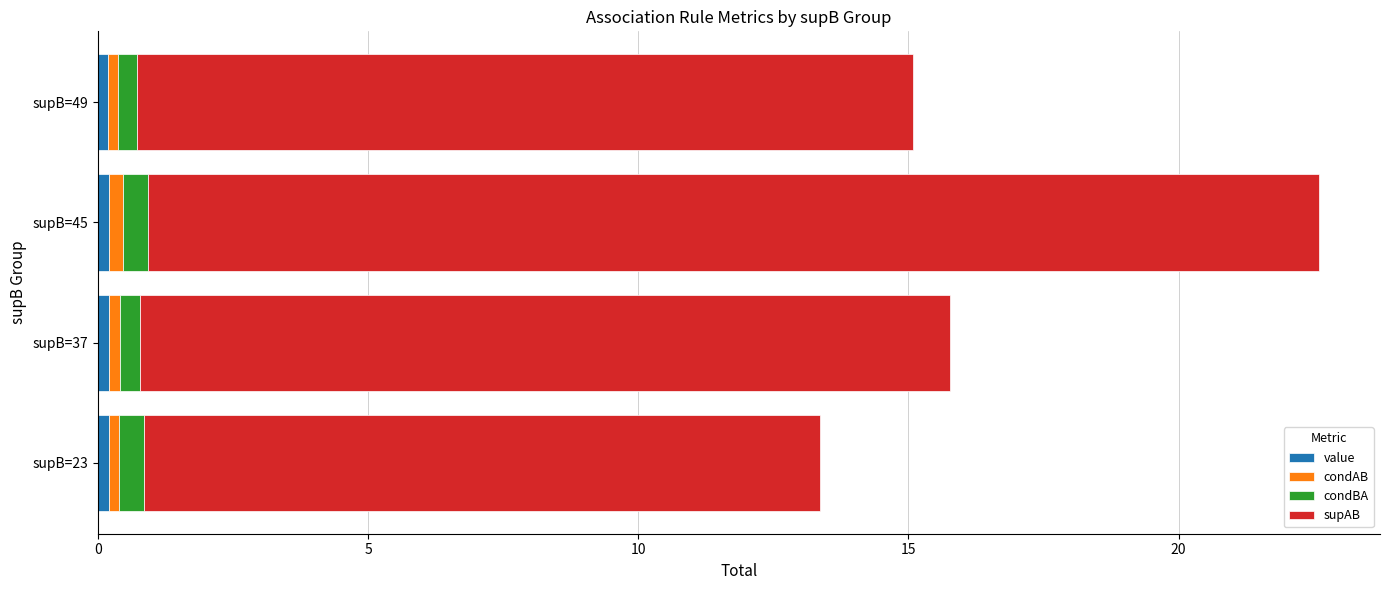

At which category is the sum across all series the highest?

supB=45